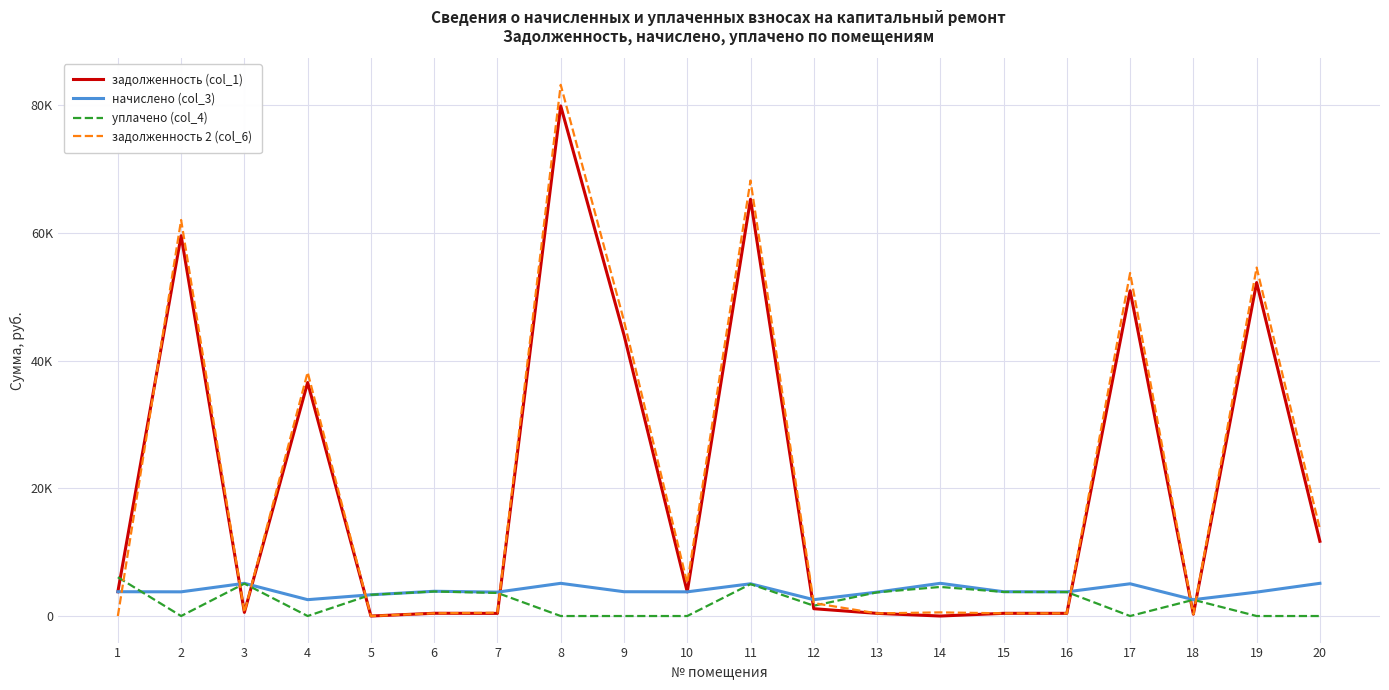

At which category does задолженность 2 (col_6) reach its first local peak?

2